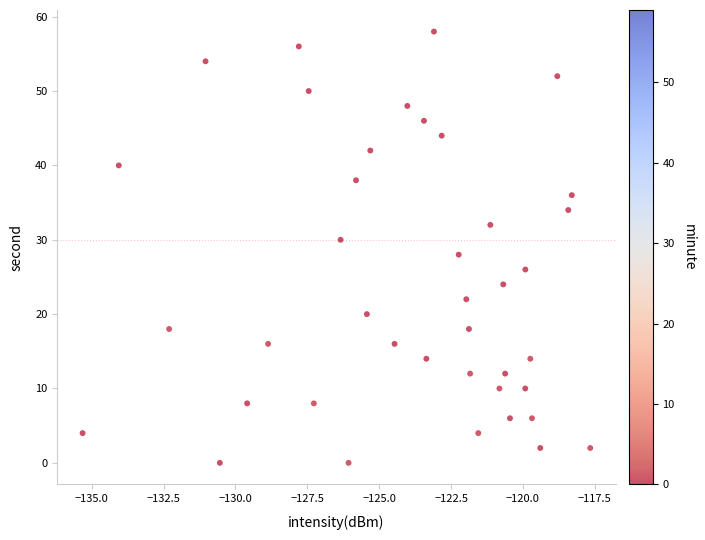

What is the range of Y values (max minus min)?

58